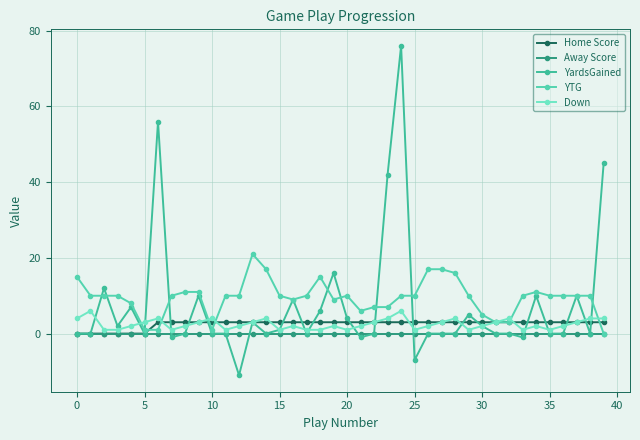

Count the number of categories in the chart.

40